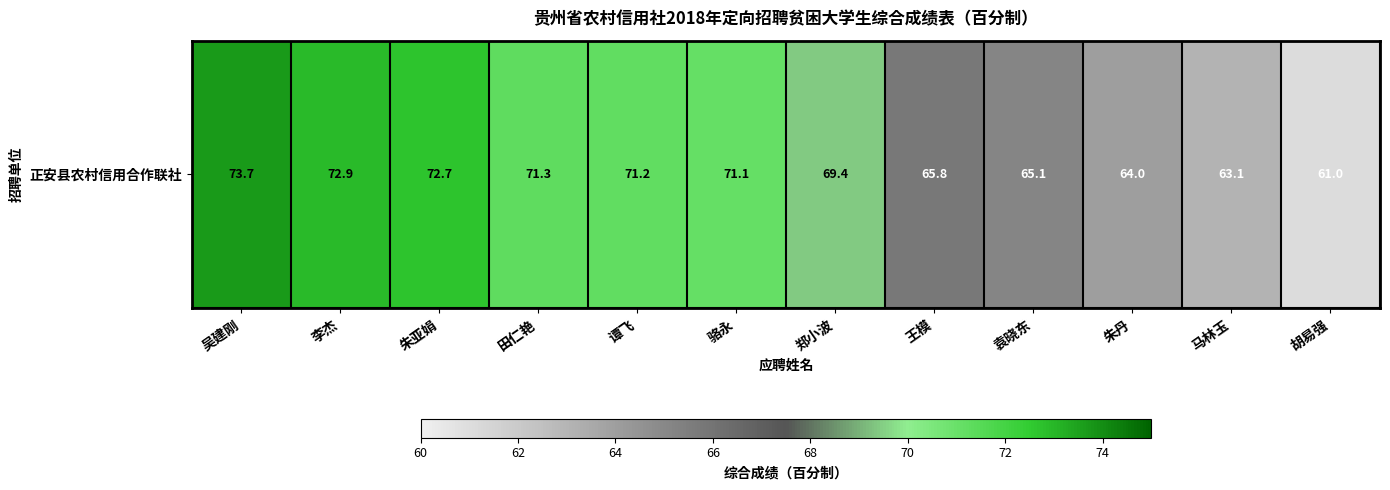

Which category has the highest value across all series?

吴建刚